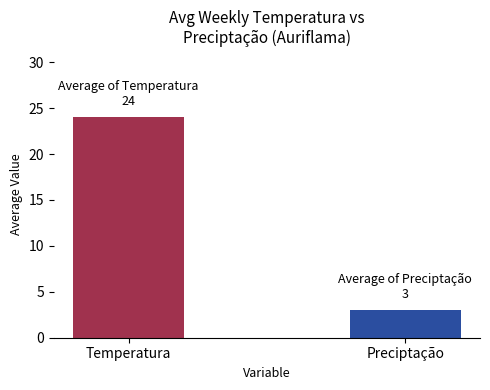

What is the minimum value shown in the chart?

3